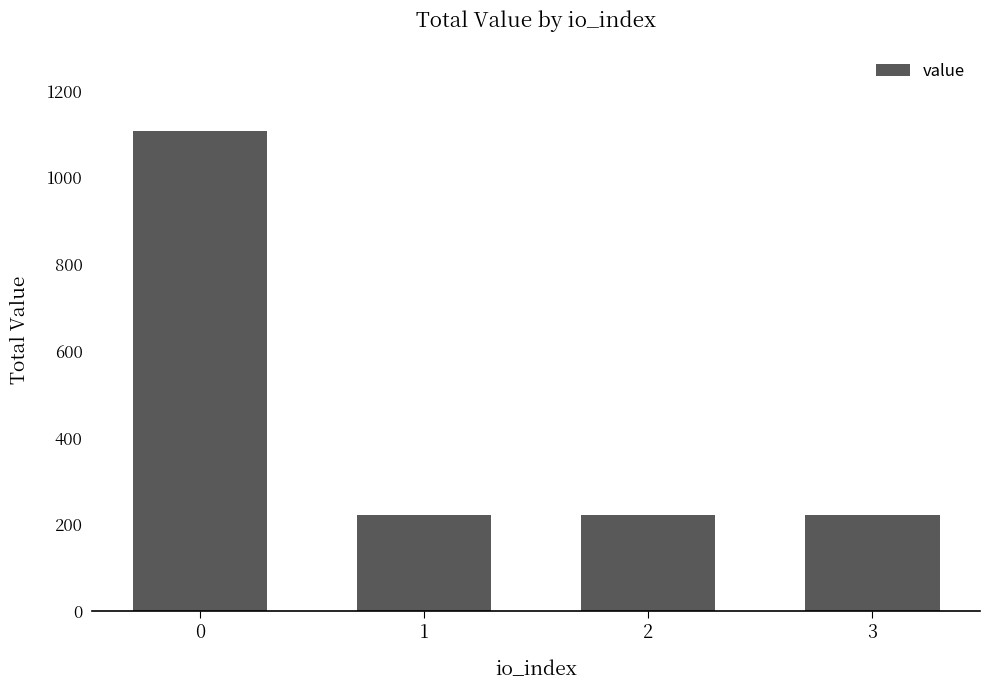

True or false: the data shows 221.5 at 3.

True